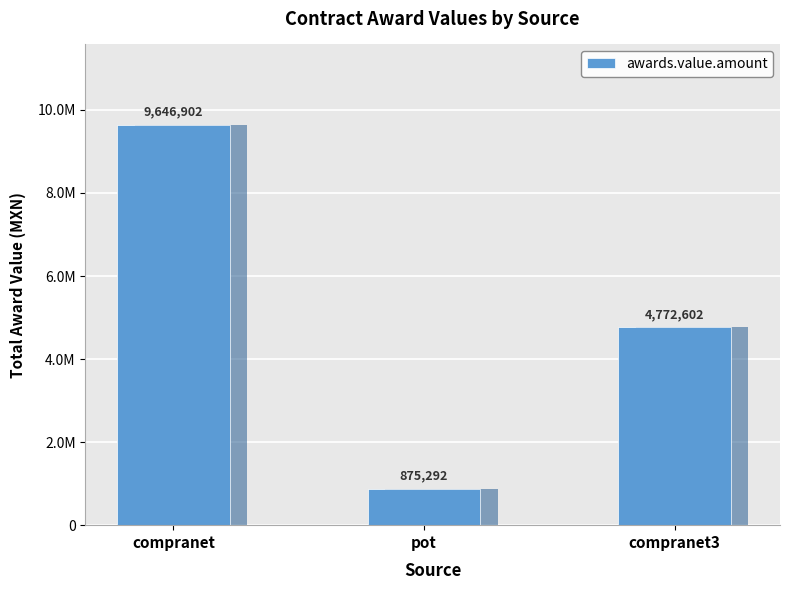

Reading right to left, extract all data points from this chart.

compranet3=4772602.2	pot=875291.8	compranet=9646902.0